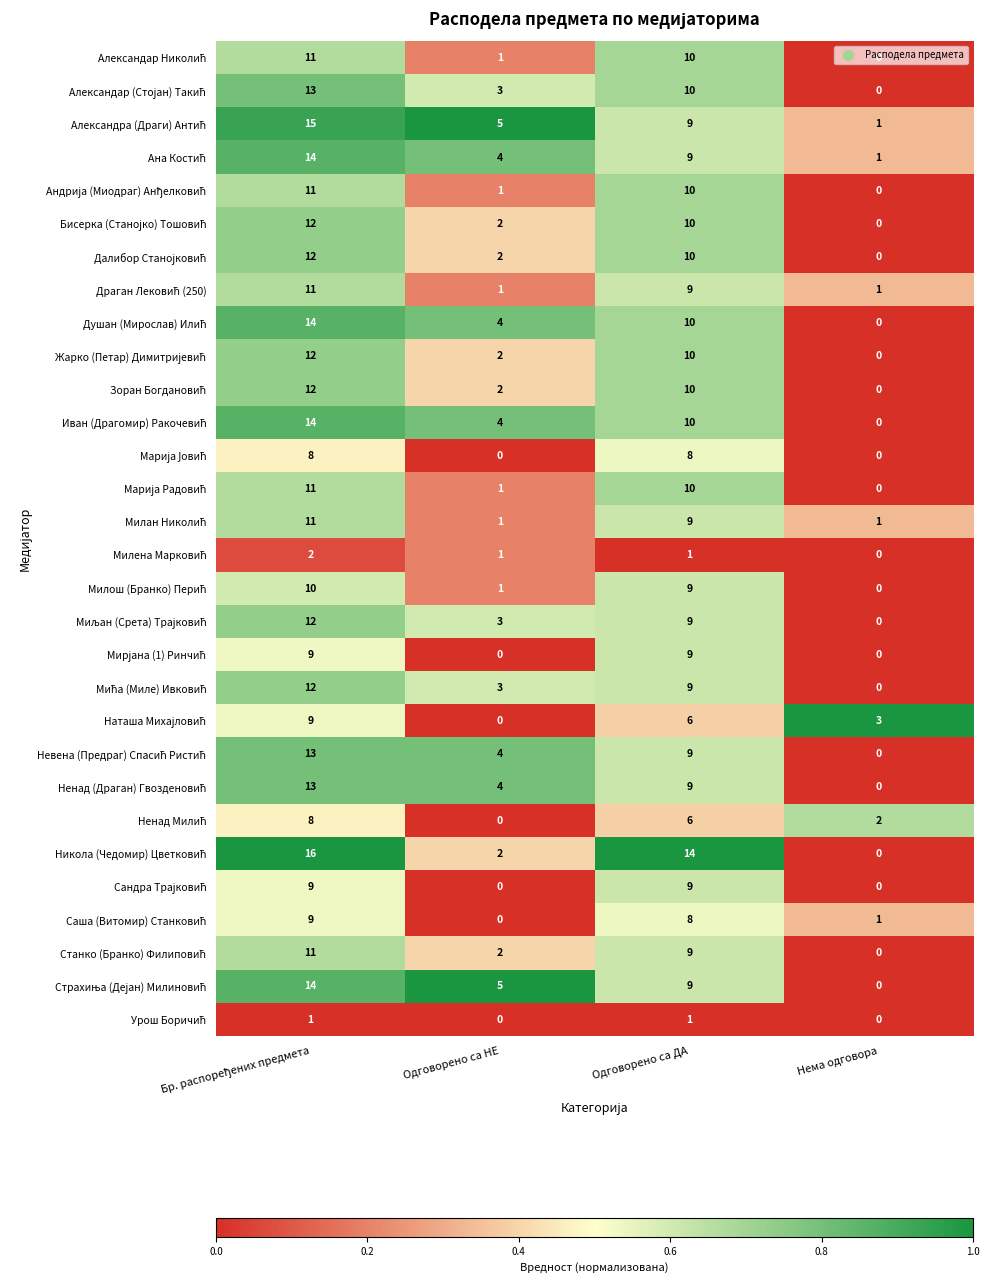

How many distinct data groups are displayed?

30